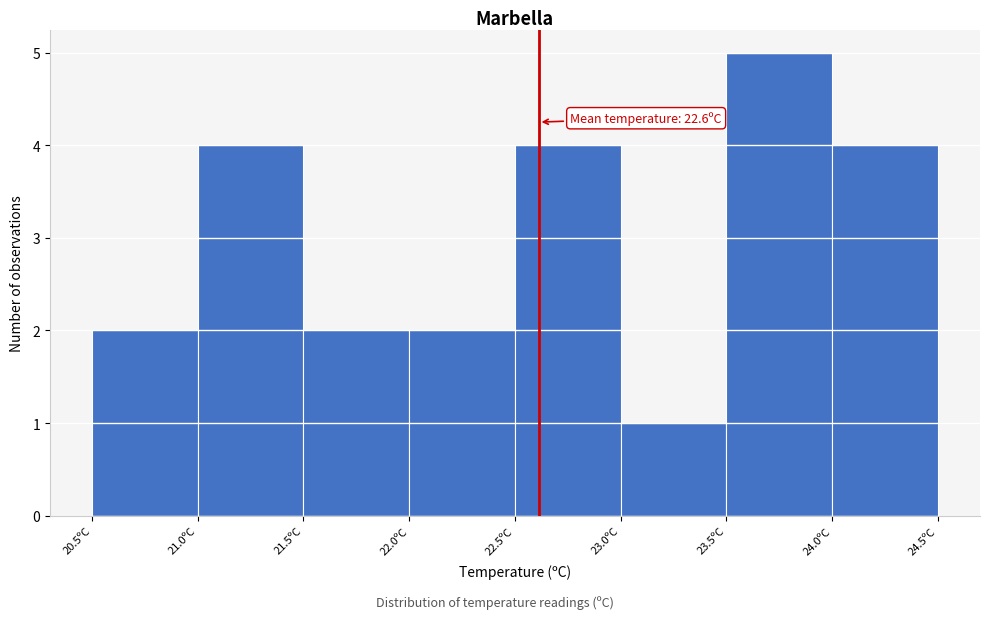

Over which range of the x-axis is the bar tallest?

23.5 to 24.0